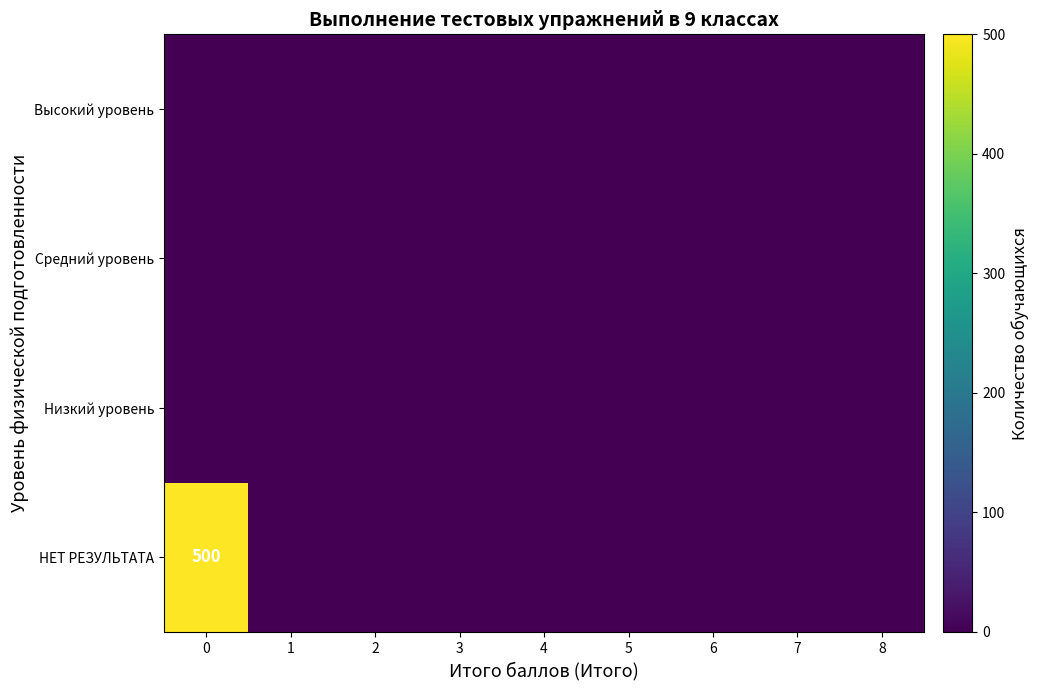

Which label corresponds to the smallest value in the chart?

1